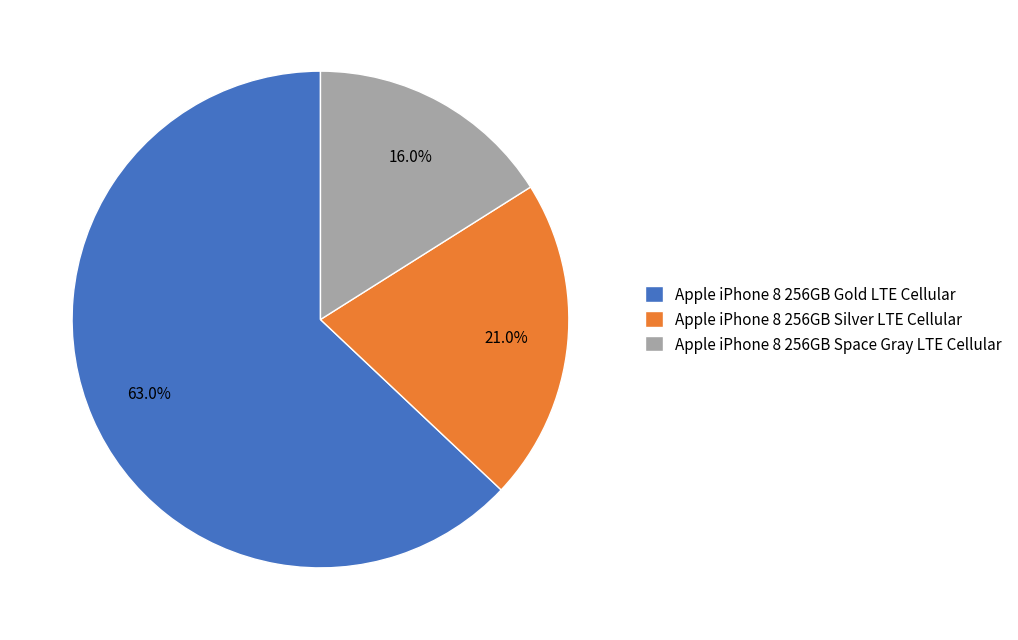

How many segments does this pie chart have?

3